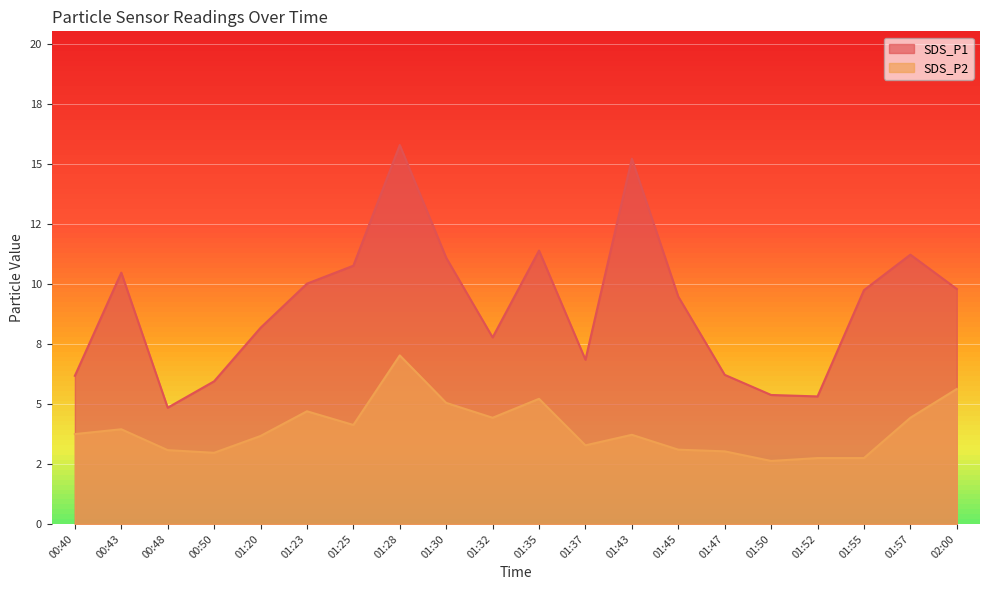

List the labels in order of SDS_P2 value, largest first.

01:28, 02:00, 01:35, 01:30, 01:23, 01:32, 01:57, 01:25, 00:43, 00:40, 01:43, 01:20, 01:37, 01:45, 00:48, 01:47, 00:50, 01:52, 01:55, 01:50